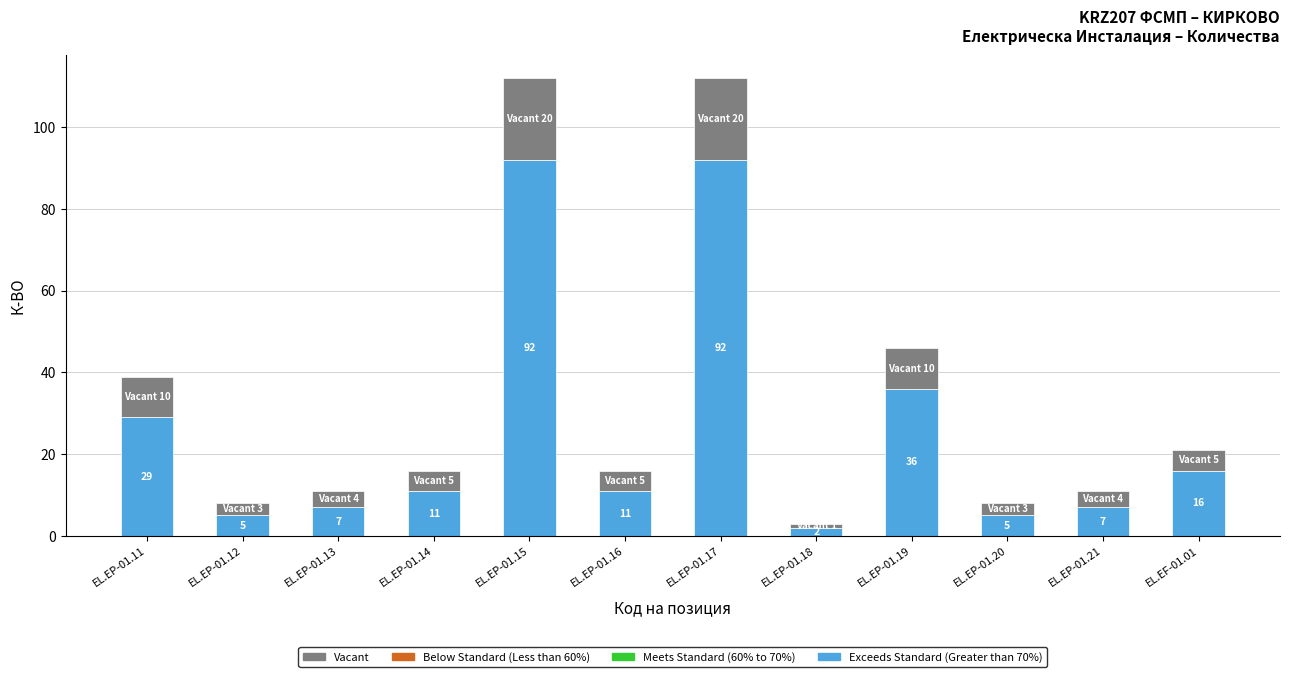

How many data points does each series have?

12